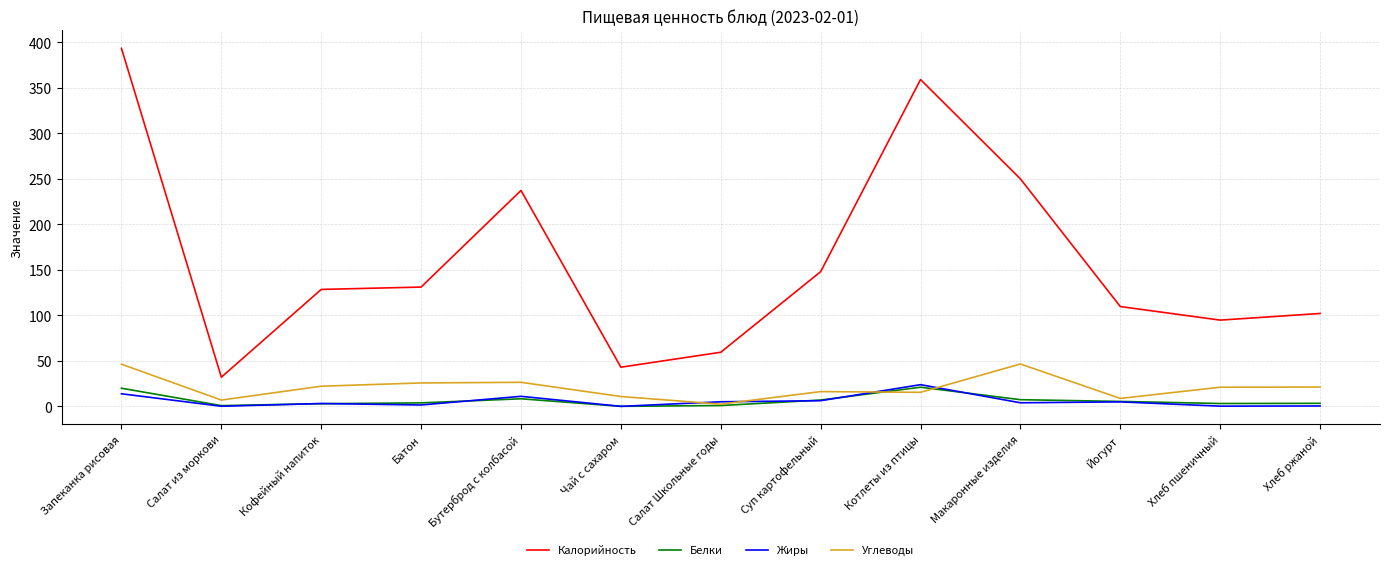

Which label corresponds to the largest value in the chart?

Запеканка рисовая